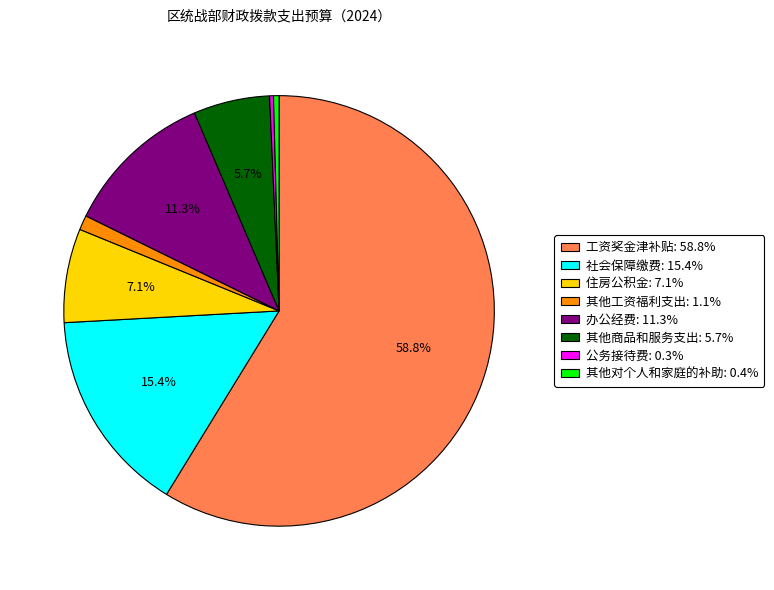

Approximately how many times larger is the value at 其他工资福利支出 compared to 其他对个人和家庭的补助?

2.6